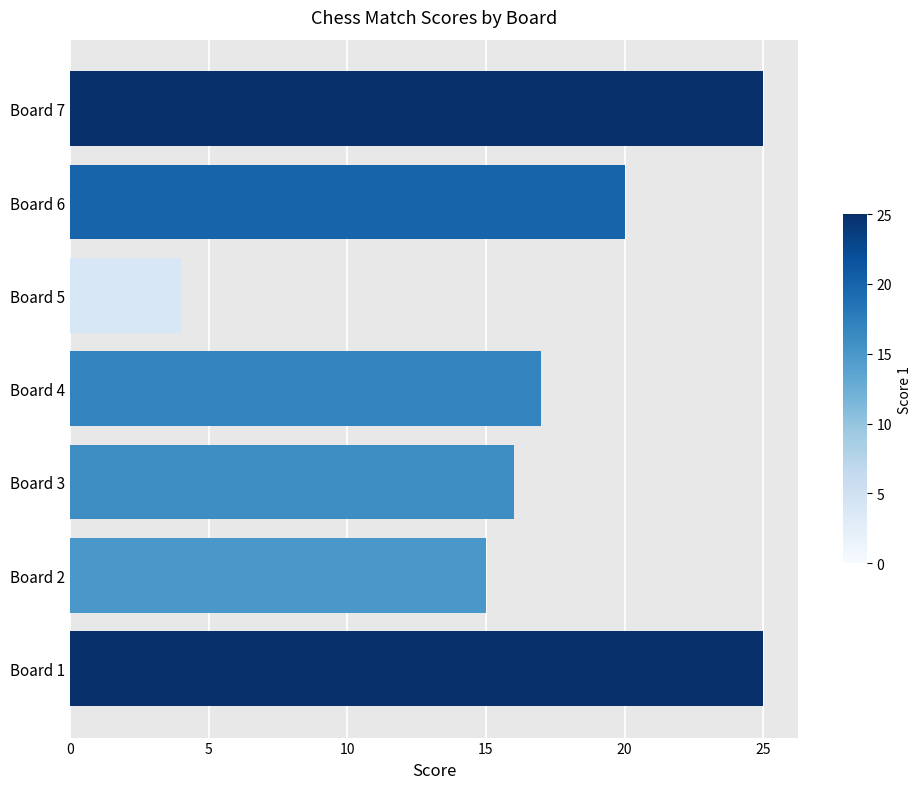

What is the sum of all values?

122